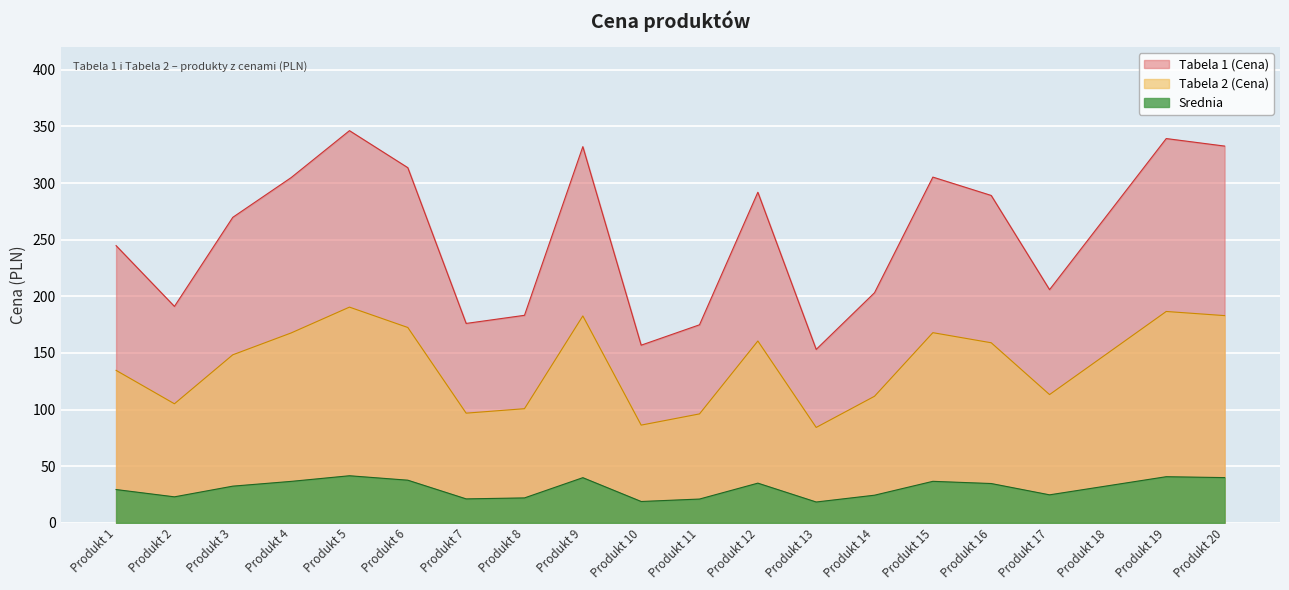

What is the difference between the maximum and minimum values in the Tabela 2 (Cena) series?

106.2